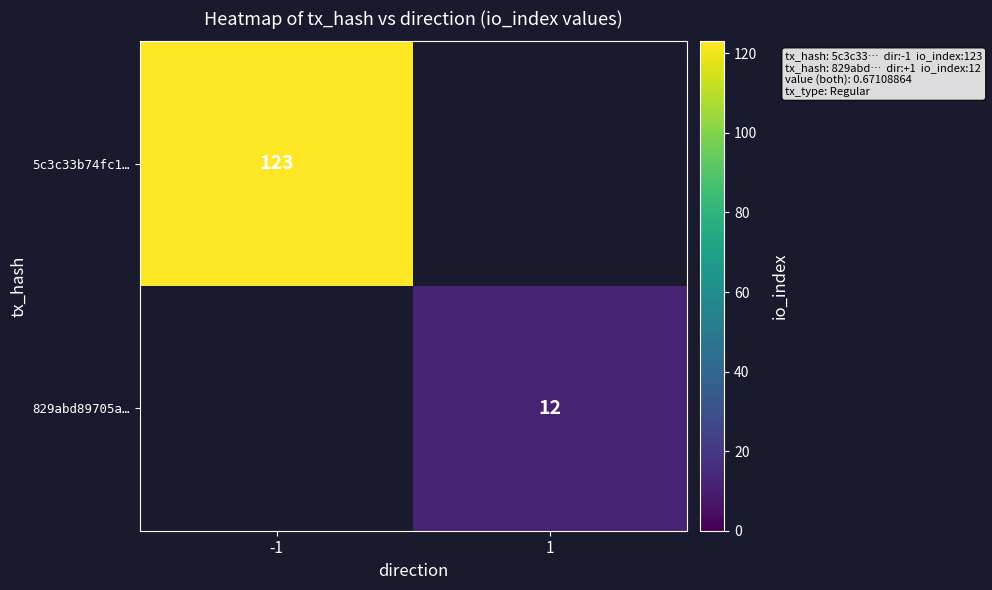

The 829abd89705a… series shows 16.5 at 1. True or false?

False